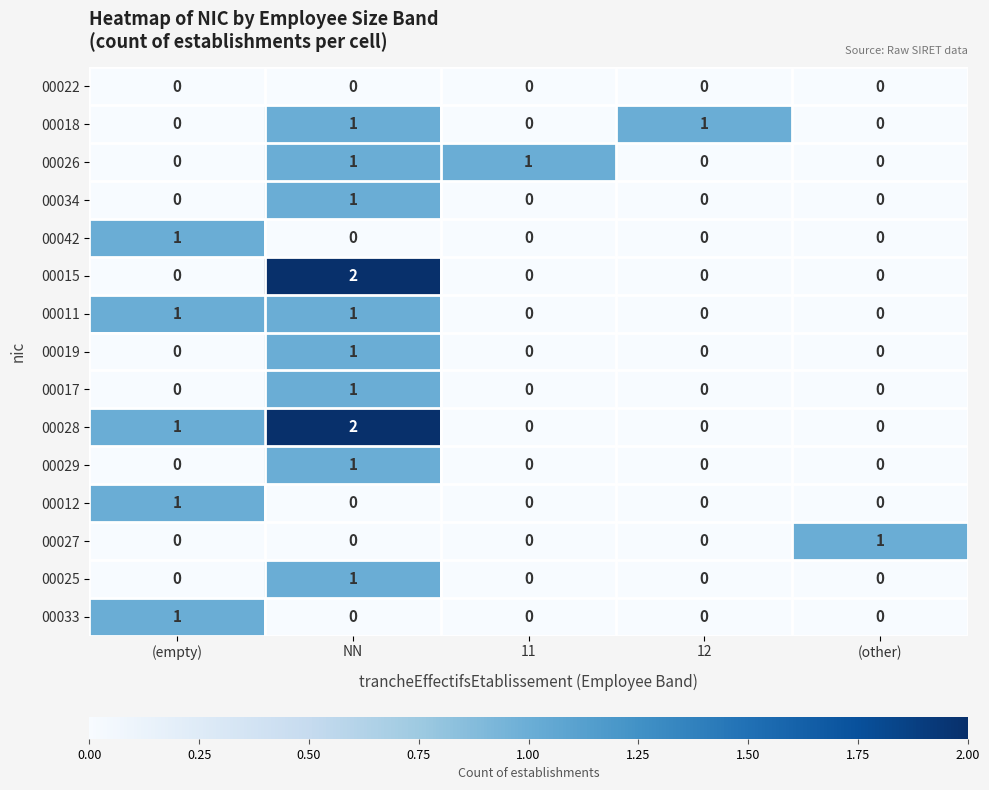

The value of 00028 at NN is 2. True or false?

True